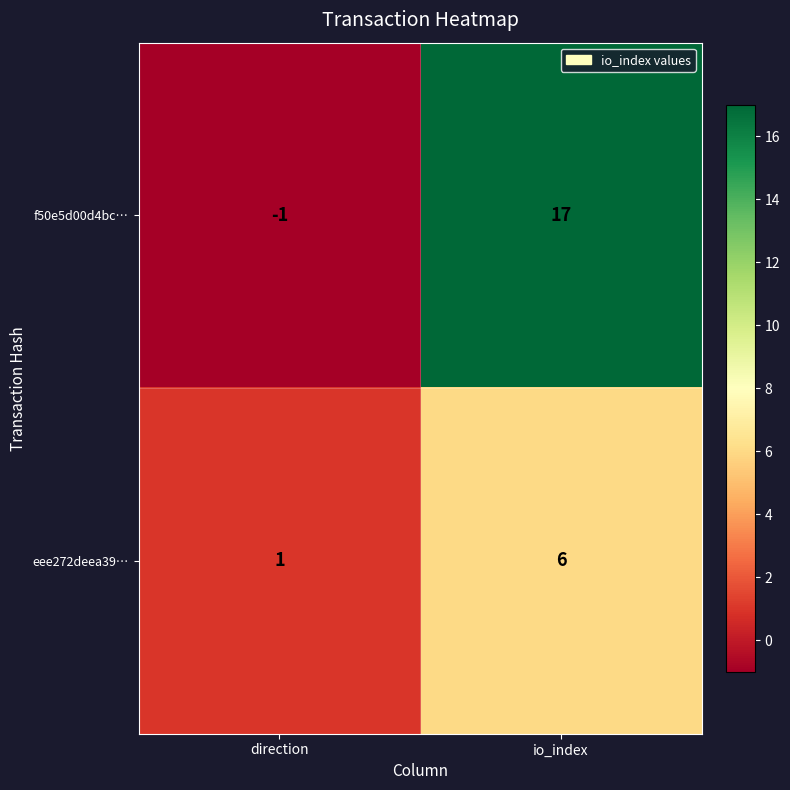

List the series in order of their overall mean, lowest first.

eee272deea39…, f50e5d00d4bc…